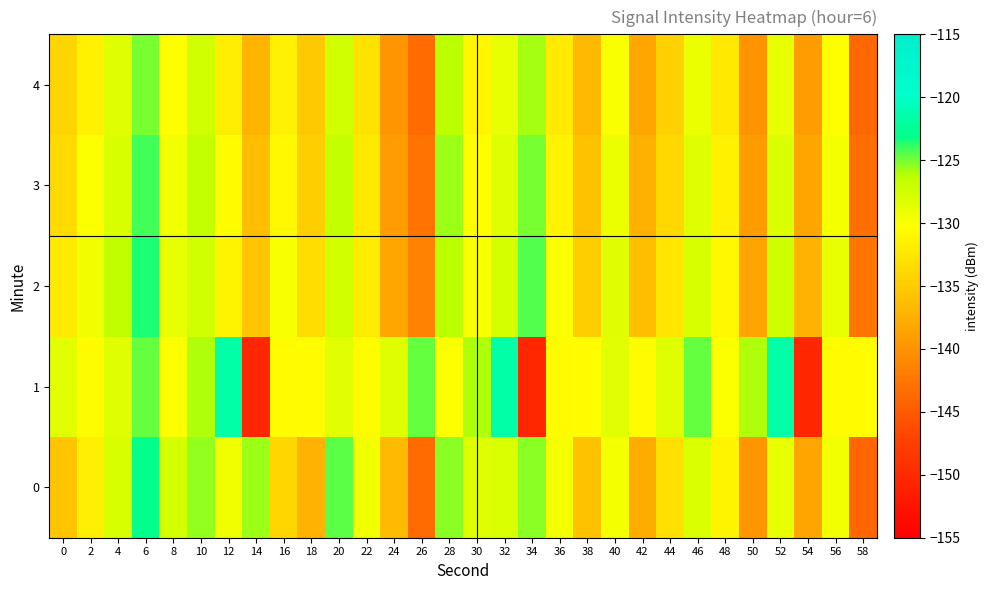

What is the total value across all series at 22?

-657.1